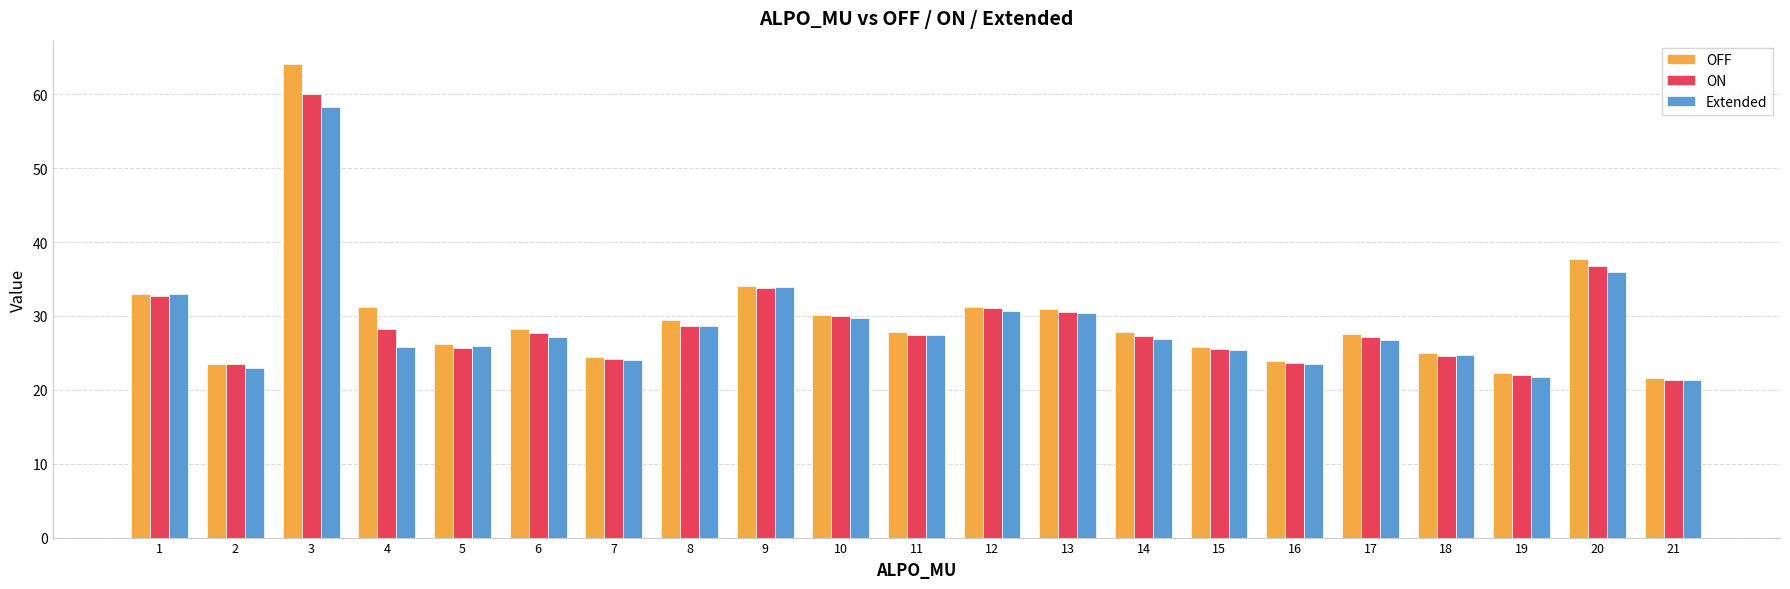

The ON series shows 41.3 at 17. True or false?

False